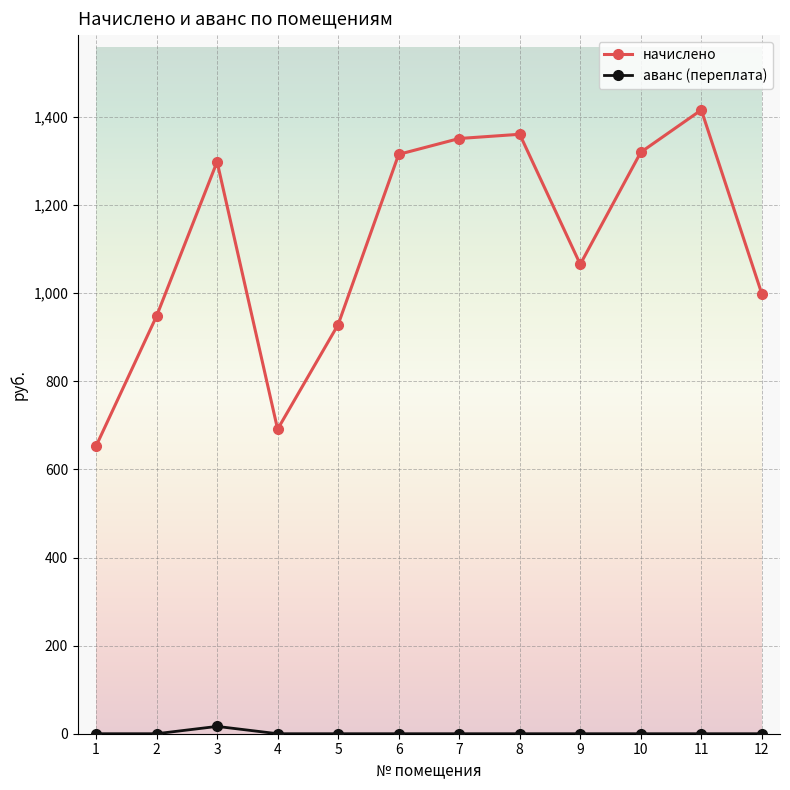

What is the maximum value shown in the chart?

1416.0